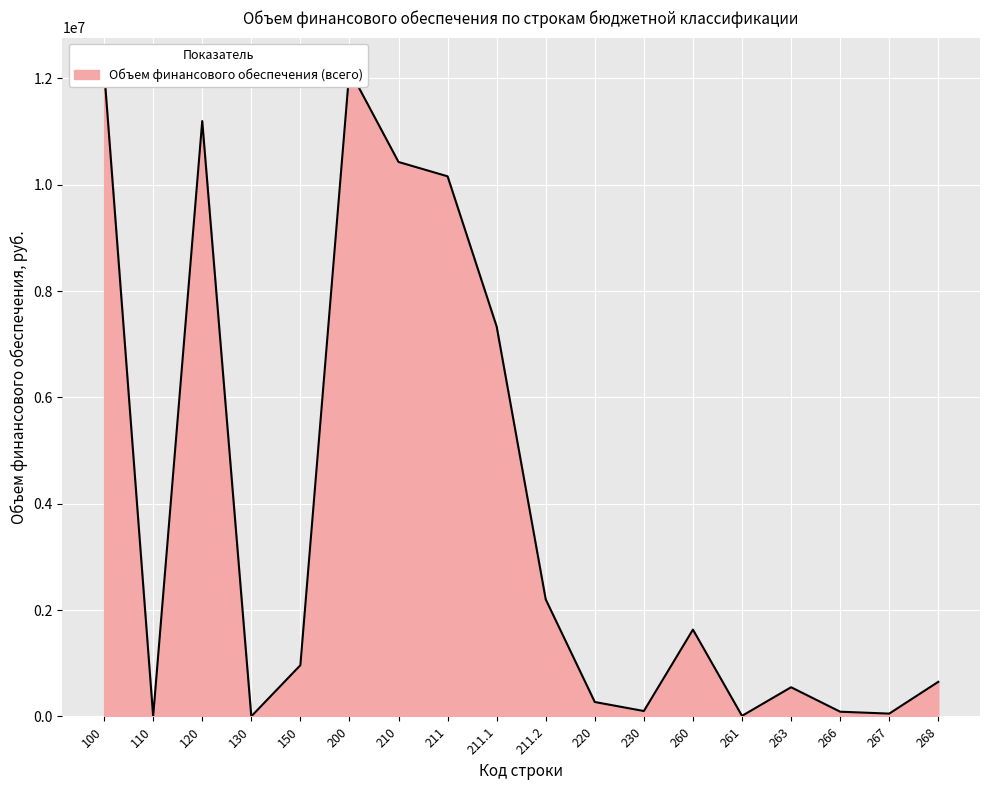

What is the change in value from 261 to 268?

+640488.0